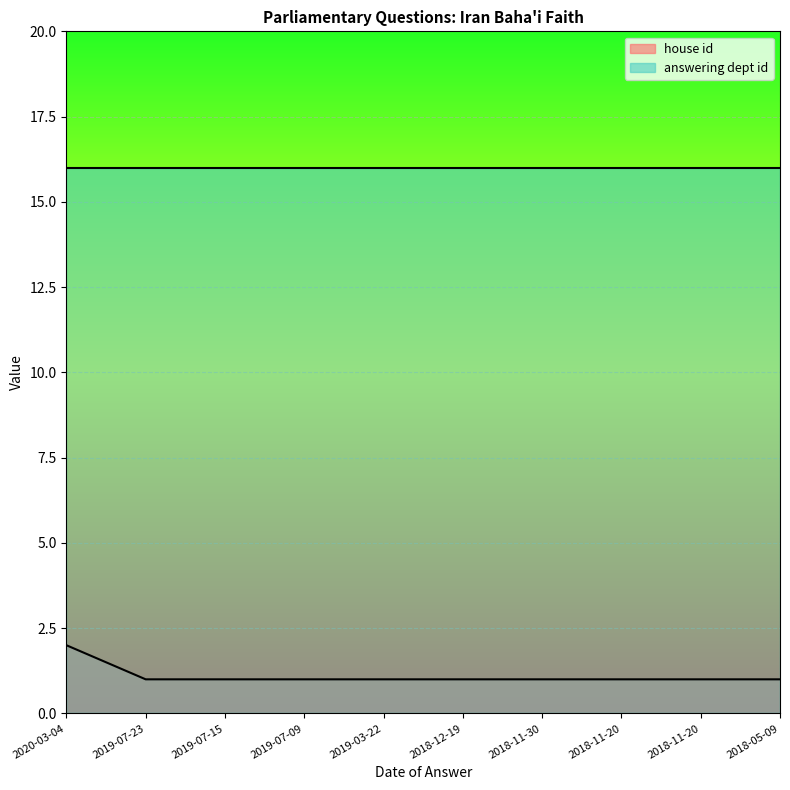

Rank the categories by value from highest to lowest.

2020-03-04, 2019-07-23, 2019-07-15, 2019-07-09, 2019-03-22, 2018-12-19, 2018-11-30, 2018-11-20, 2018-11-20, 2018-05-09